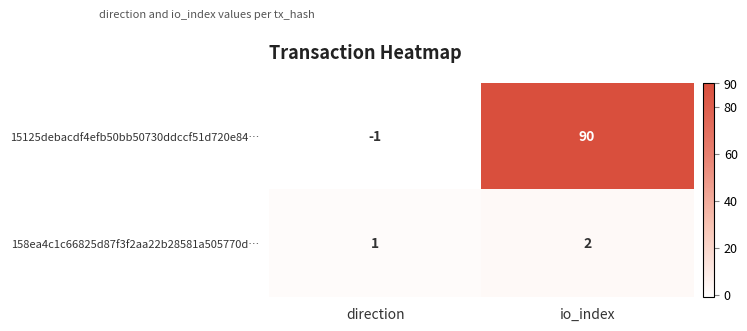

List the series in order of their overall mean, lowest first.

158ea4c1c66825d87f3f2aa22b28581a505770d…, 15125debacdf4efb50bb50730ddccf51d720e84…